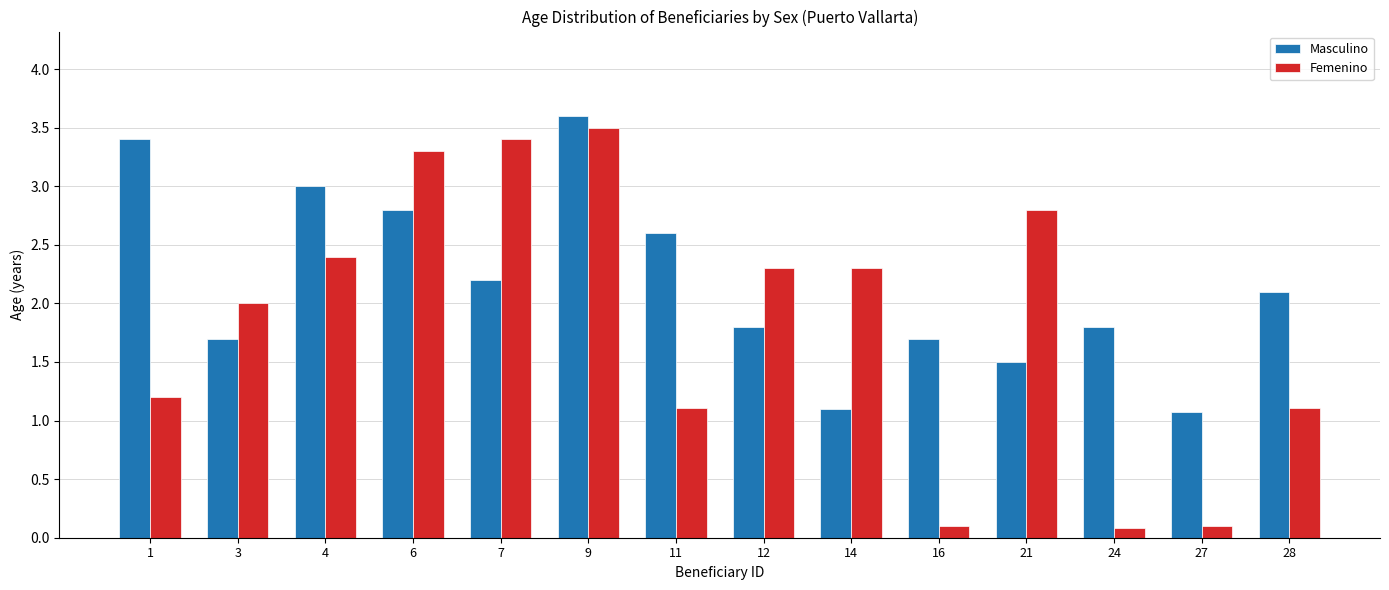

What is the difference between the Femenino values at 1 and 16?

1.1